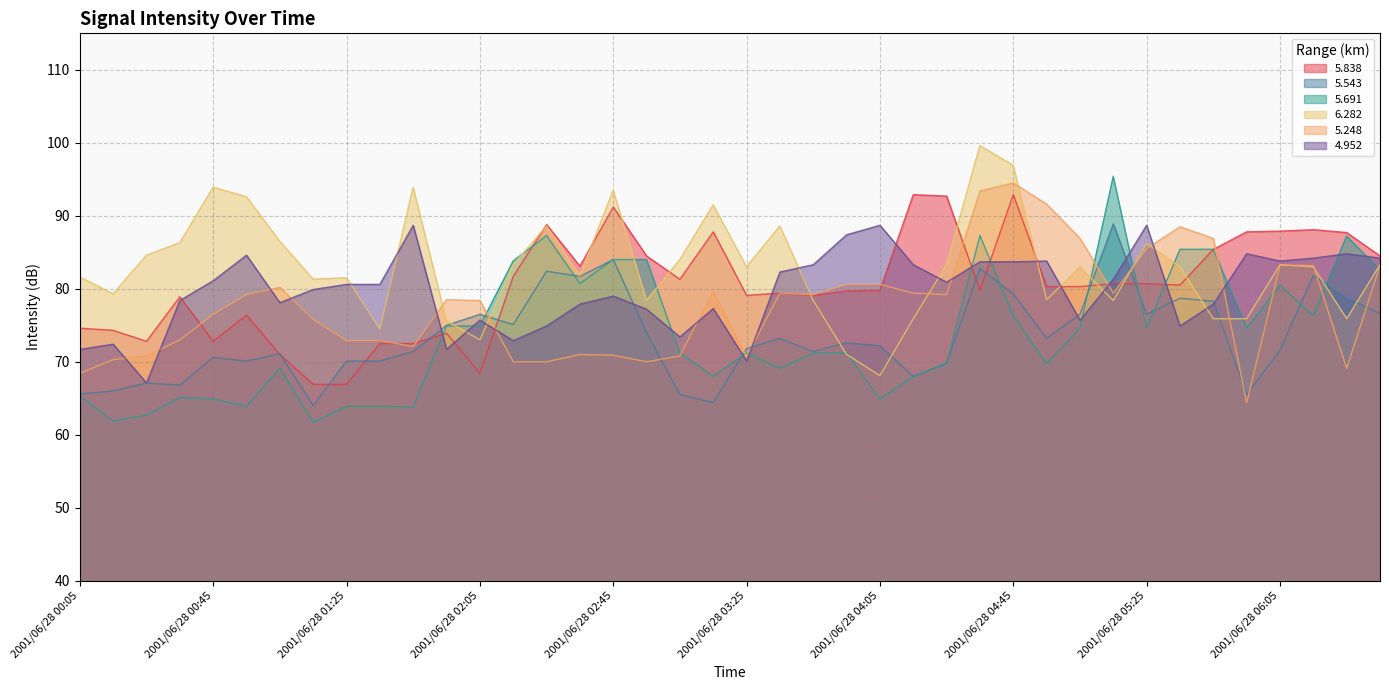

Which series changed the most between 2001/06/28 00:25 and 2001/06/28 03:45?

4.952